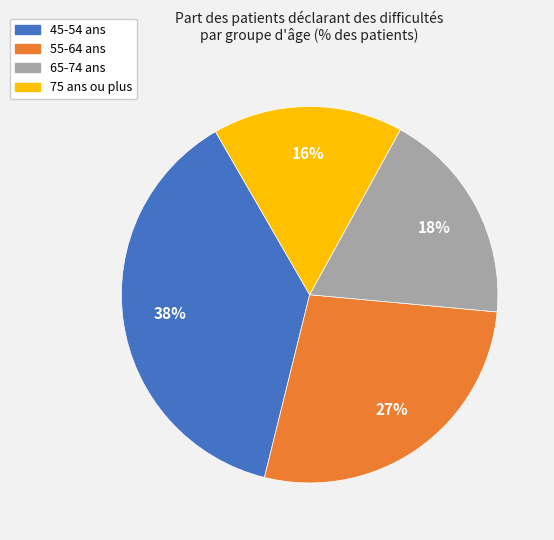

Do 55-64 ans and 65-74 ans together represent more than half of the pie?

No